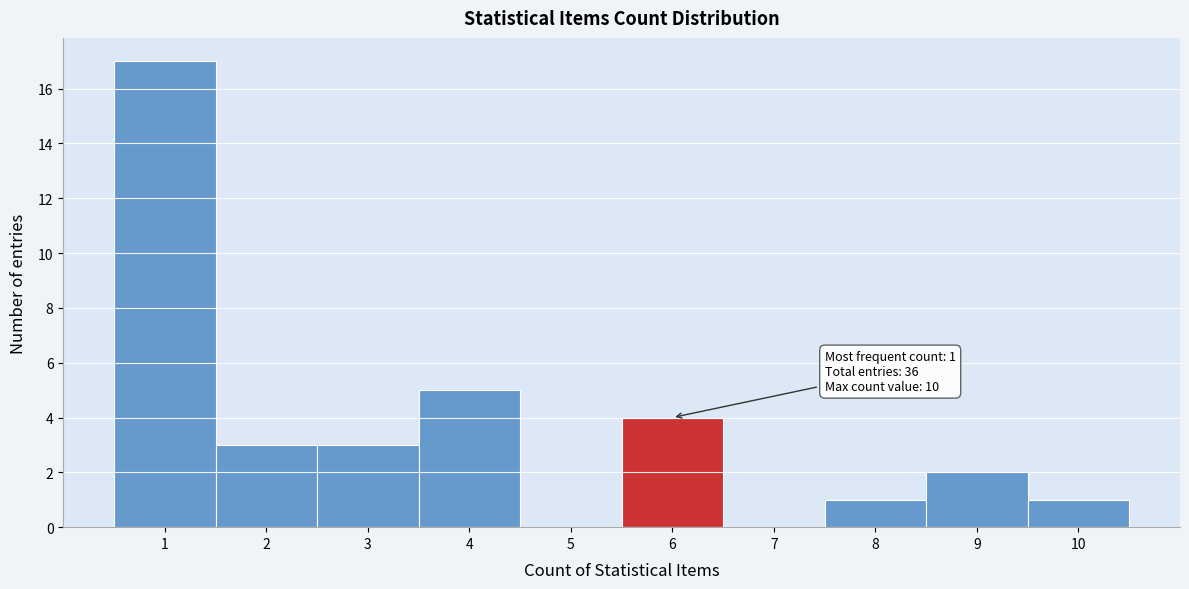

Over which range of the x-axis is the bar tallest?

0.5 to 1.5